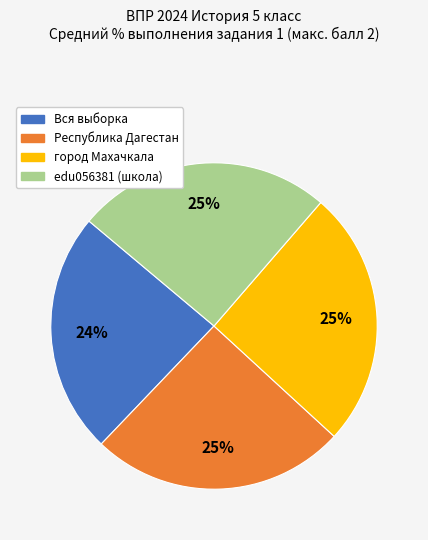

Which slice is the smallest?

Вся выборка